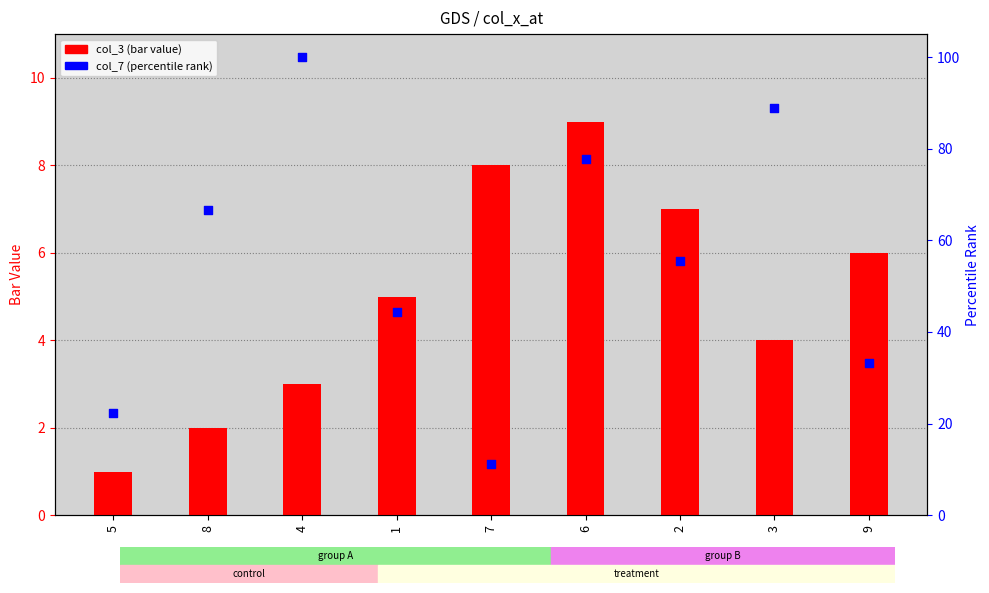

What is the total value across all series at 1?

49.4